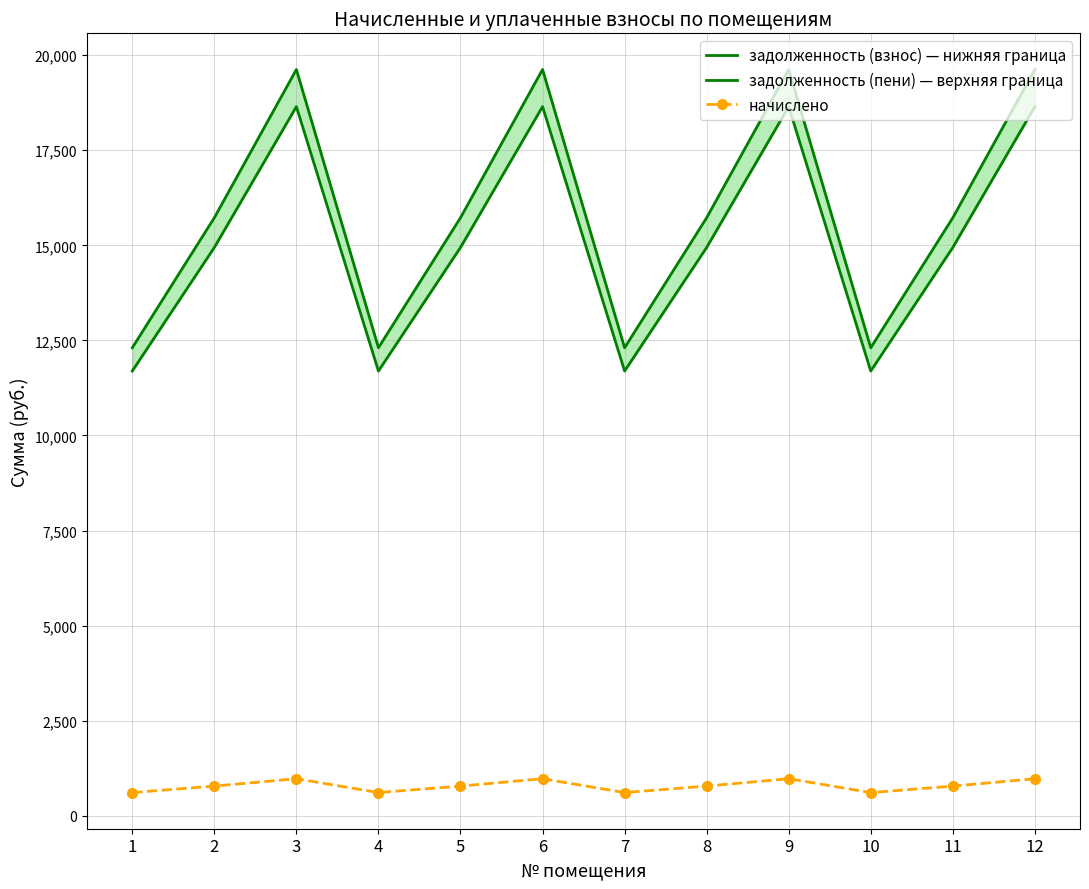

What is the average value of the начислено series?

790.4